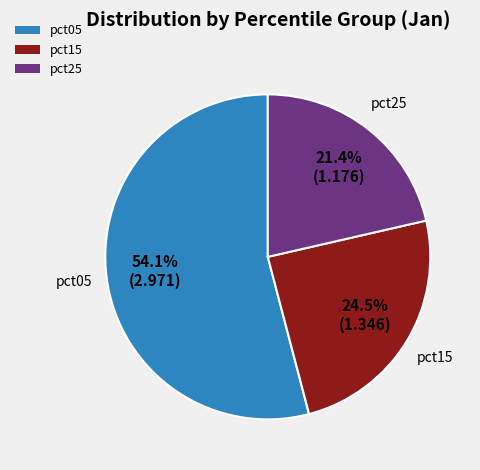

What is the smallest slice in the pie chart?

pct25